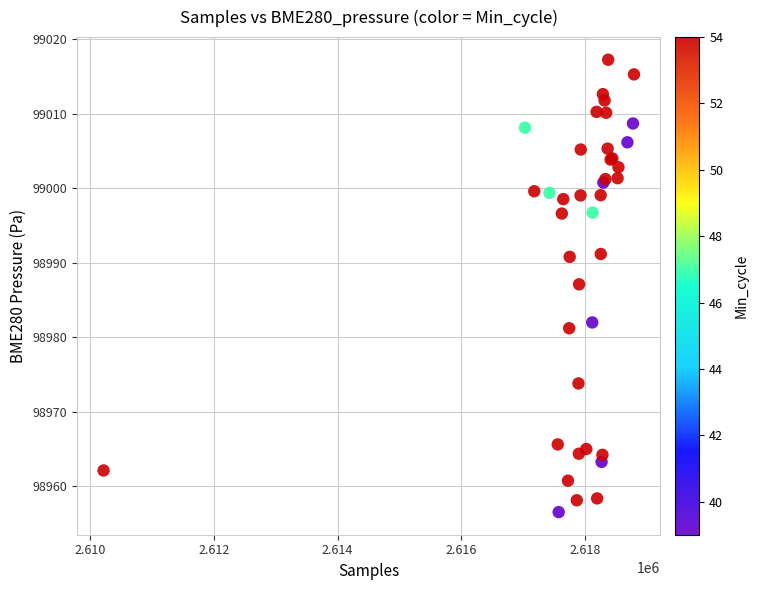

What Y value in the scatter plot is closest to 98986?

98987.1